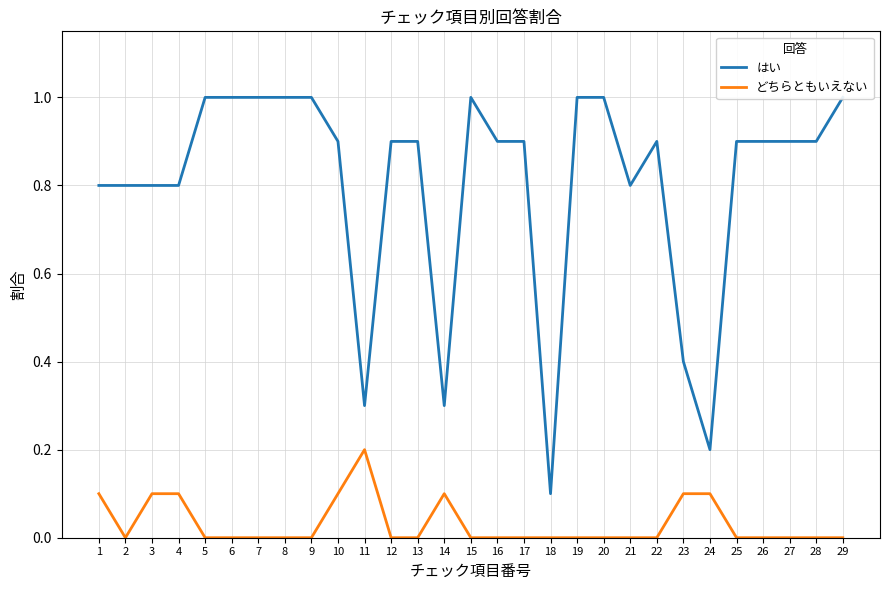

True or false: どちらともいえない and はい intersect in this chart.

False